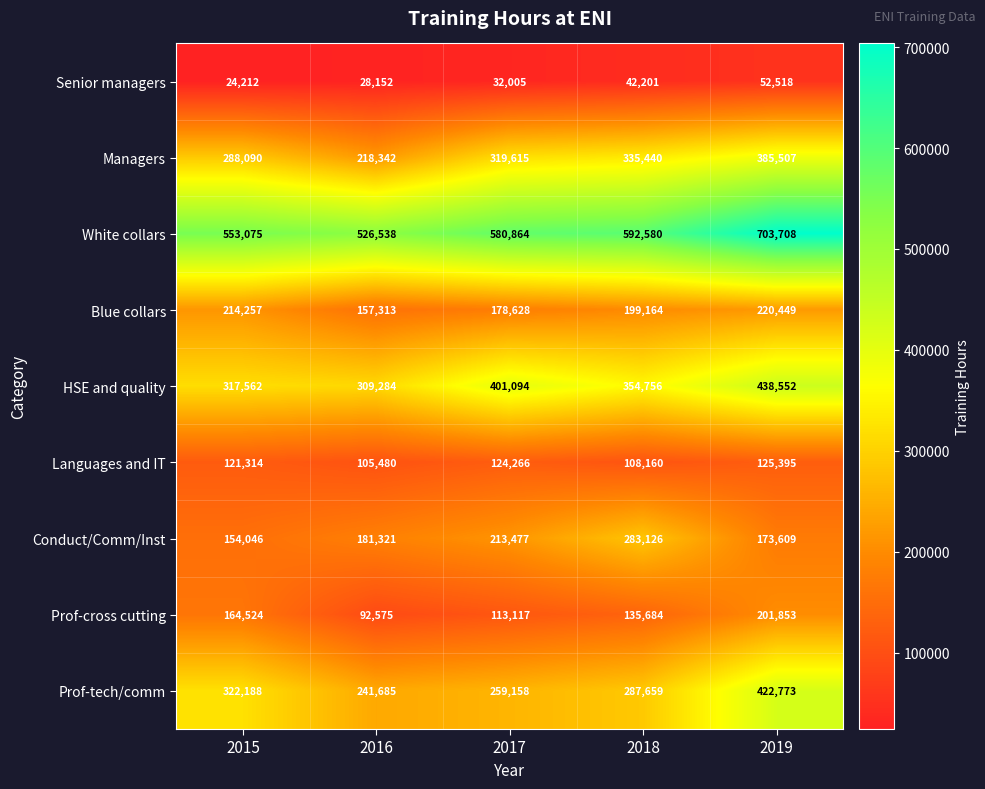

The Blue collars series shows 106012 at 2019. True or false?

False